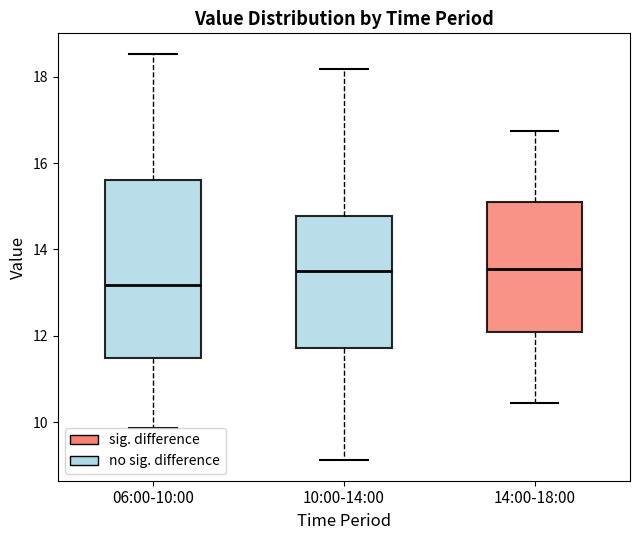

Reading left to right, transcribe this box plot: for each box, give where its median line is, the range the box spans, and where its two whiskers end, as read against the y-axis. The values are not printed on the chart, so give them approximately, as read against the axis.

06:00-10:00: median 13.2, box 11.6 to 15.6, whiskers 9.8 to 18.6
10:00-14:00: median 13.6, box 11.8 to 14.8, whiskers 9.2 to 18.2
14:00-18:00: median 13.6, box 12.2 to 15.2, whiskers 10.4 to 16.8